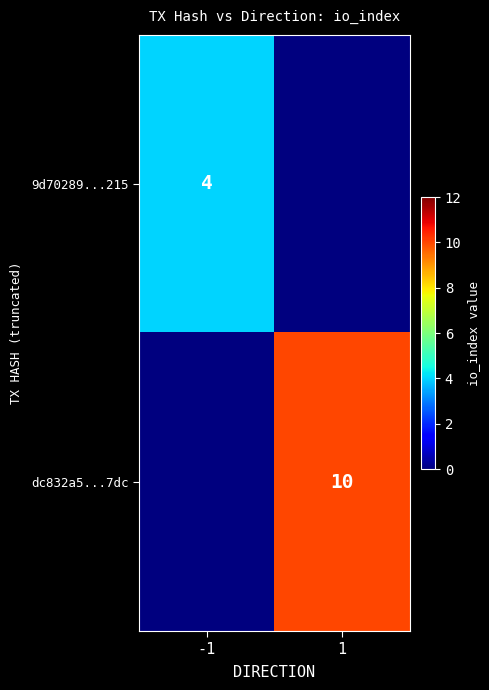

Is the value of dc832a5...7dc at 1 greater than the value of 9d70289...215 at -1?

Yes